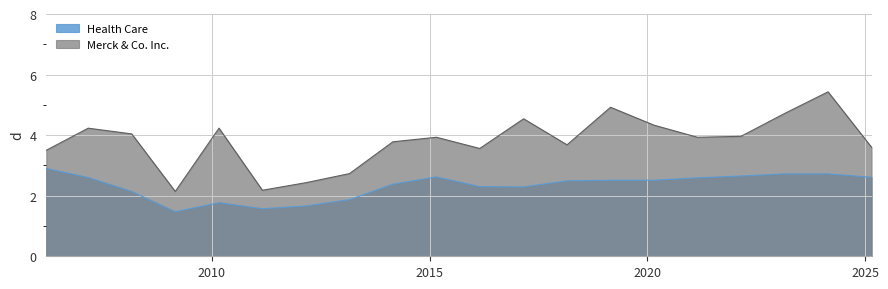

What is the value of the Health Care point at the 3rd from the left?

2.1